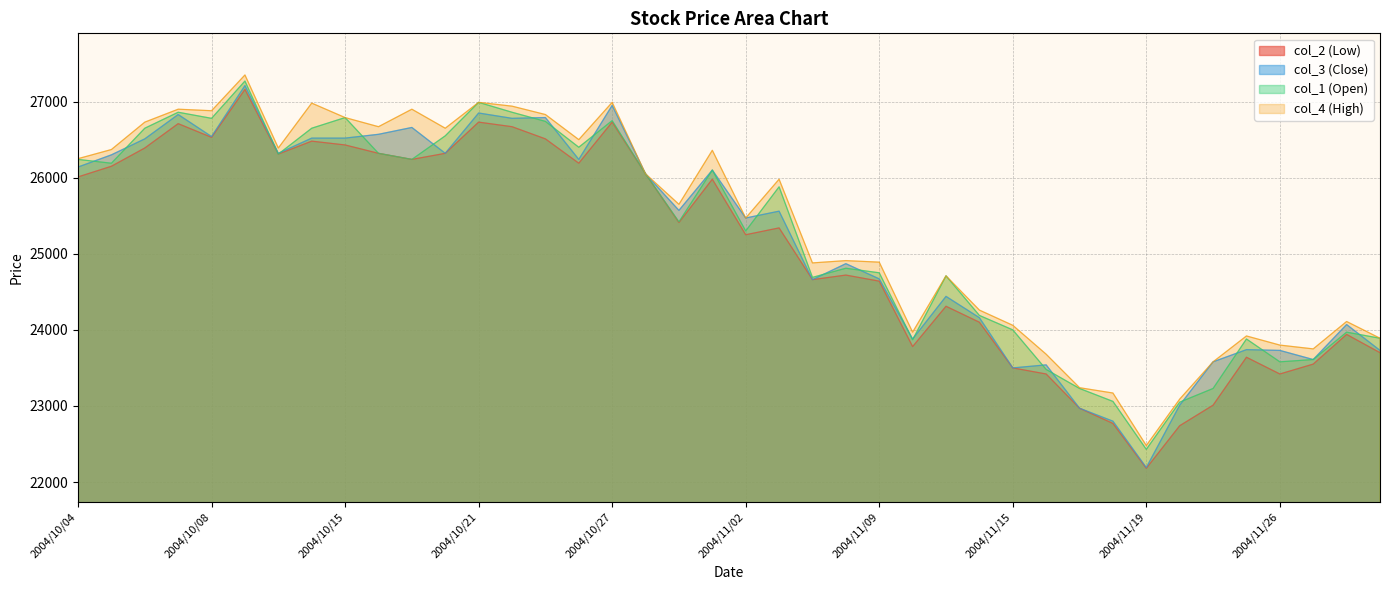

Which series has the widest spread of values?

col_3 (Close)